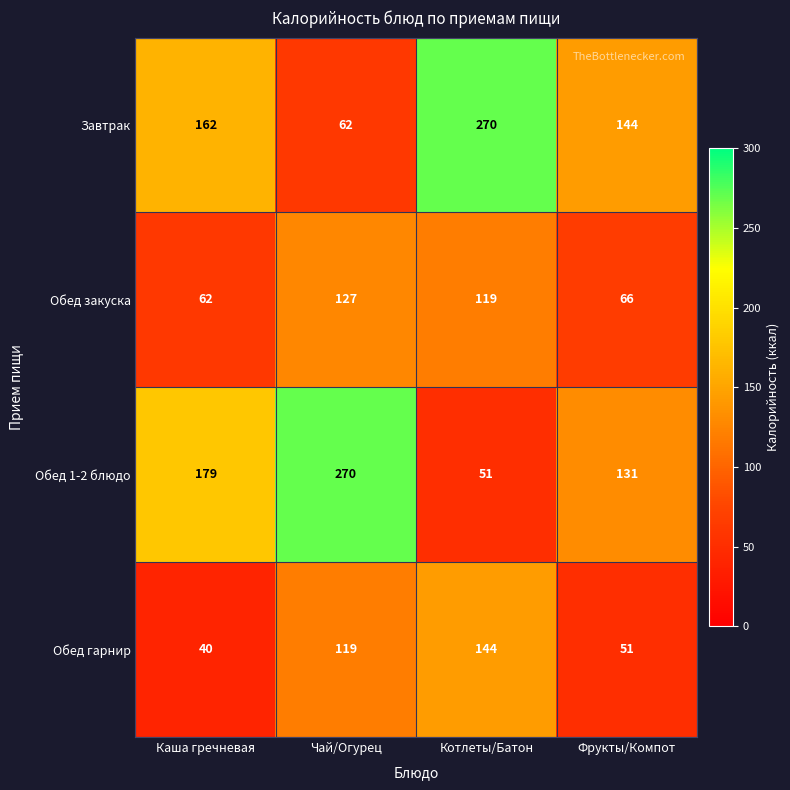

Reading left to right, transcribe all the data shown in this chart.

Завтрак: 162	62	270	144
Обед закуска: 62	127	119	66
Обед 1-2 блюдо: 179	270	51	131
Обед гарнир: 40	119	144	51